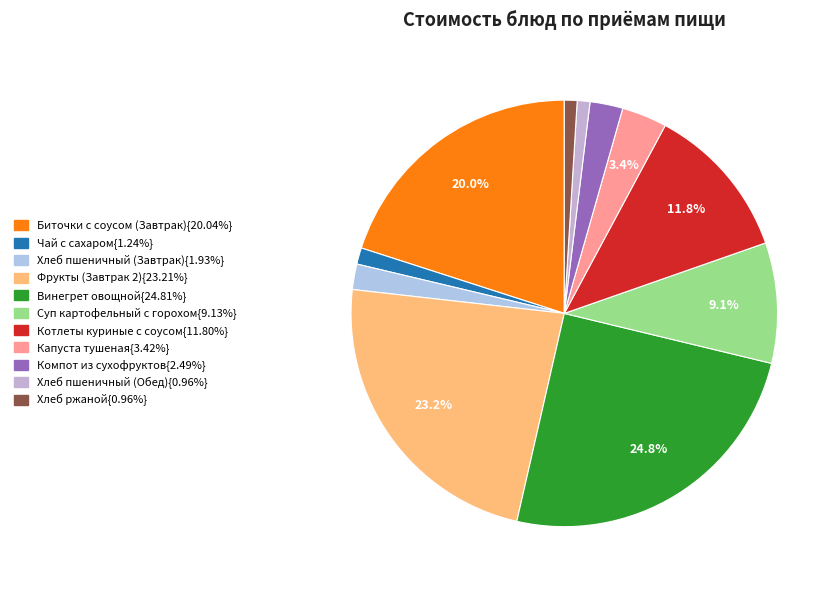

How many slices are in this pie chart?

11